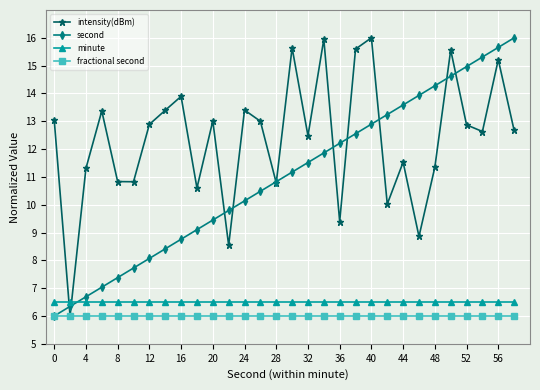

True or false: second has more than 2 interior local peaks.

False